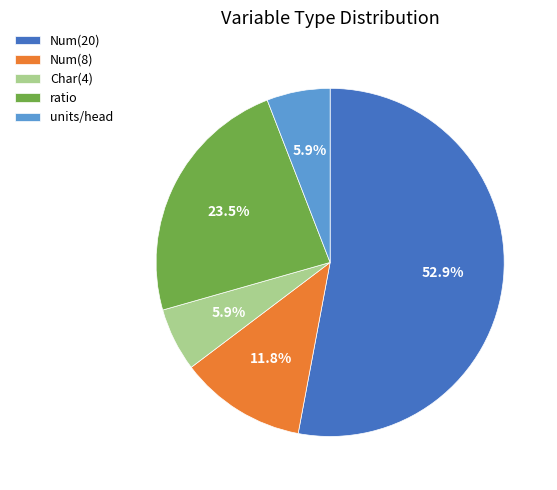

What percentage is the Num(8) slice, to the nearest percent?

12%